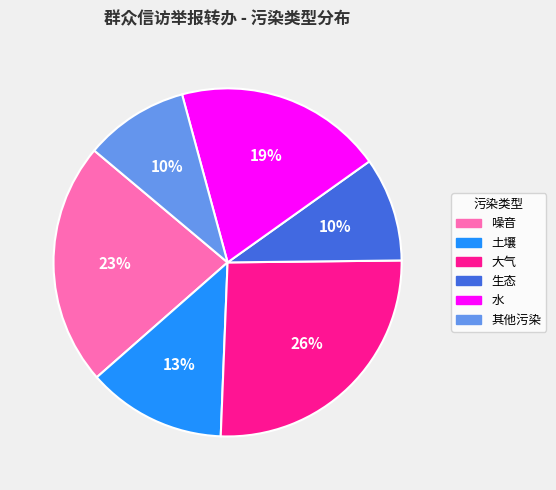

Is the sum of 水 and 土壤 greater than half?

No